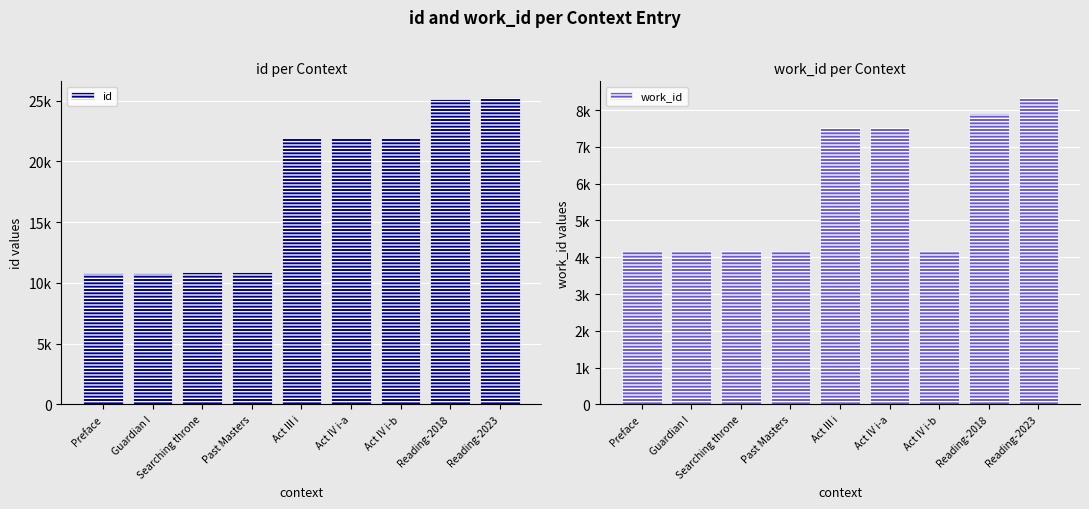

How many groups of bars are there?

9